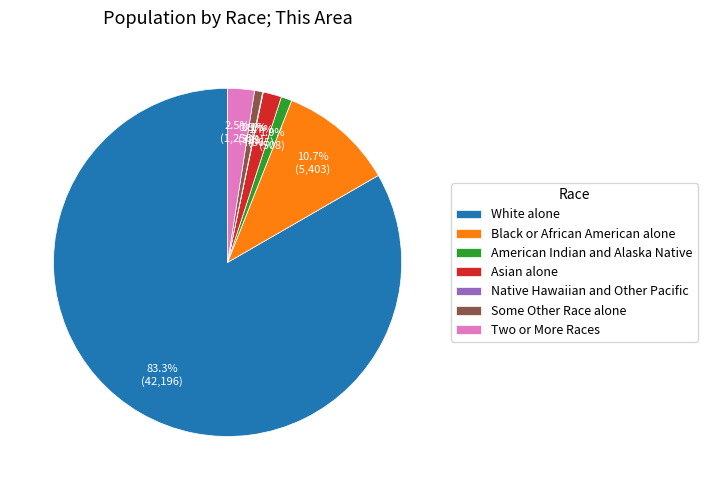

To the nearest percent, what is the combined percentage of Some Other Race alone and Asian alone?

2%